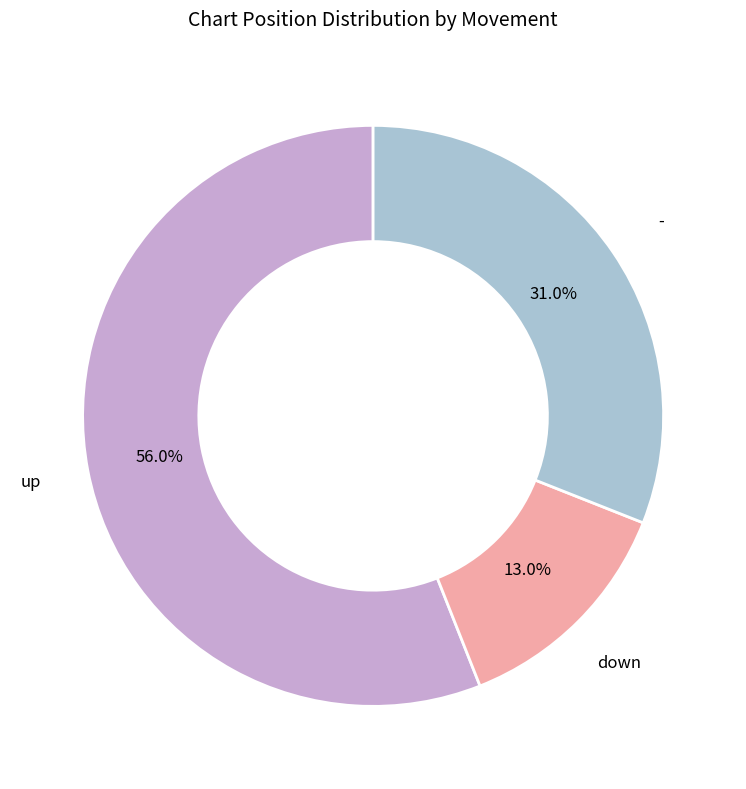

Is there any slice that represents more than half of the pie?

Yes